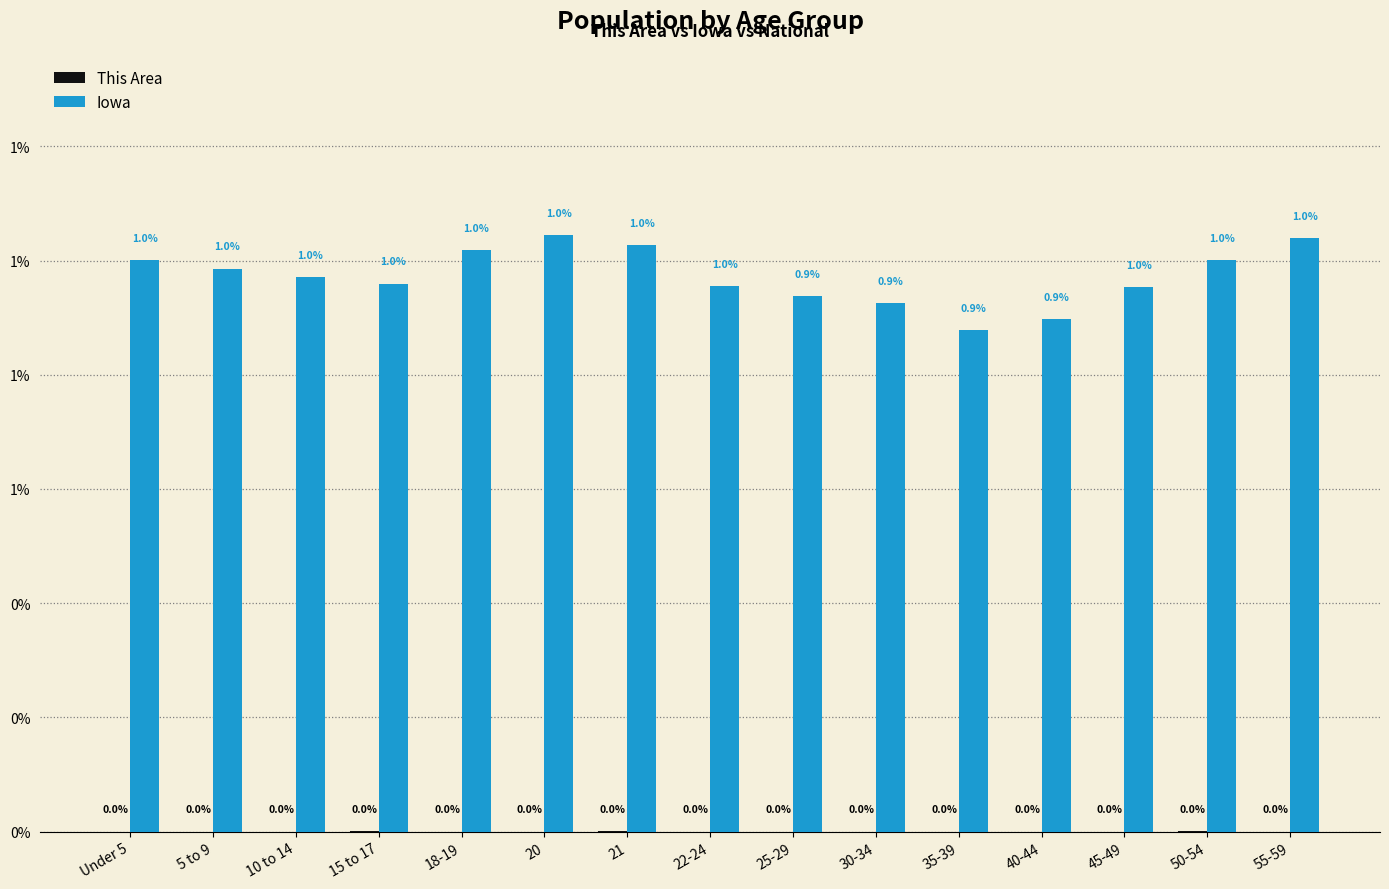

Are the bars horizontal?

No